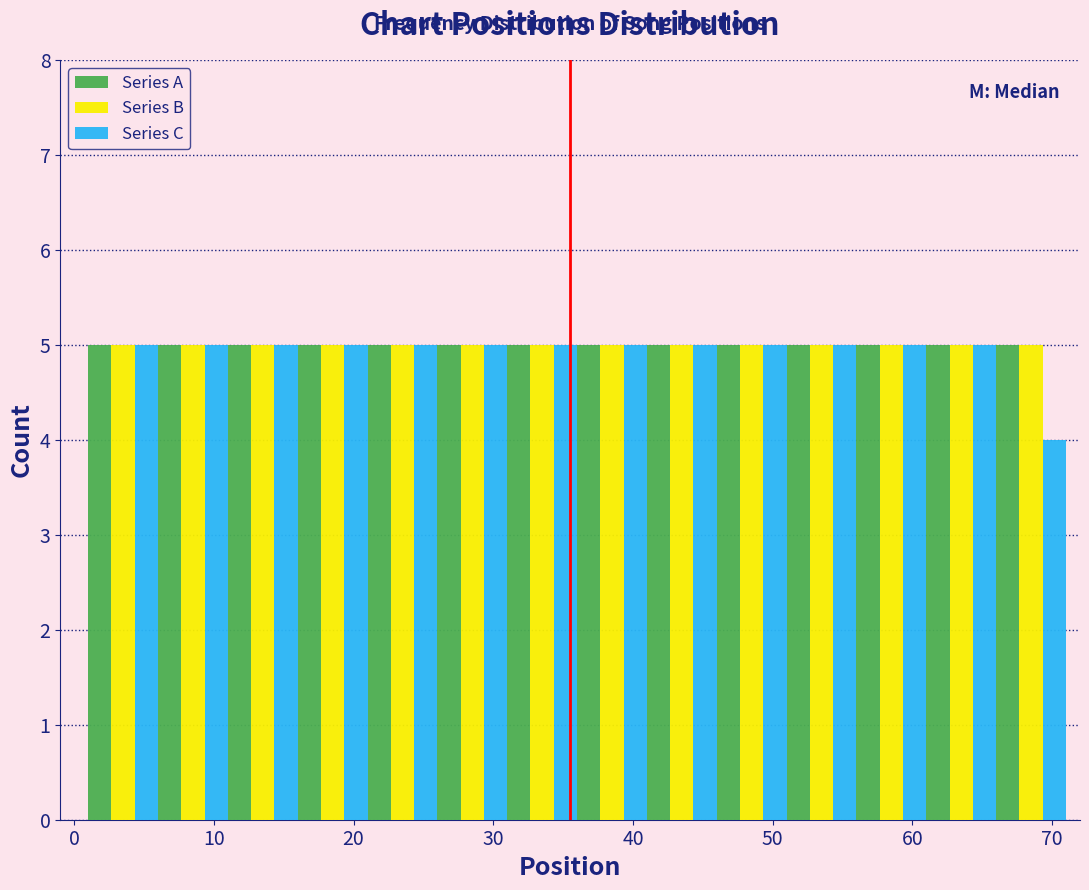

Reading left to right, transcribe this chart: for each range on the x-axis, give the height of each series' bar. The values are not printed on the chart, so give them approximately, as read against the axis.

1 to 6: Series A=5	Series B=5	Series C=5
6 to 11: Series A=5	Series B=5	Series C=5
11 to 16: Series A=5	Series B=5	Series C=5
16 to 21: Series A=5	Series B=5	Series C=5
21 to 26: Series A=5	Series B=5	Series C=5
26 to 31: Series A=5	Series B=5	Series C=5
31 to 36: Series A=5	Series B=5	Series C=5
36 to 41: Series A=5	Series B=5	Series C=5
41 to 46: Series A=5	Series B=5	Series C=5
46 to 51: Series A=5	Series B=5	Series C=5
51 to 56: Series A=5	Series B=5	Series C=5
56 to 61: Series A=5	Series B=5	Series C=5
61 to 66: Series A=5	Series B=5	Series C=5
66 to 71: Series A=5	Series B=5	Series C=4